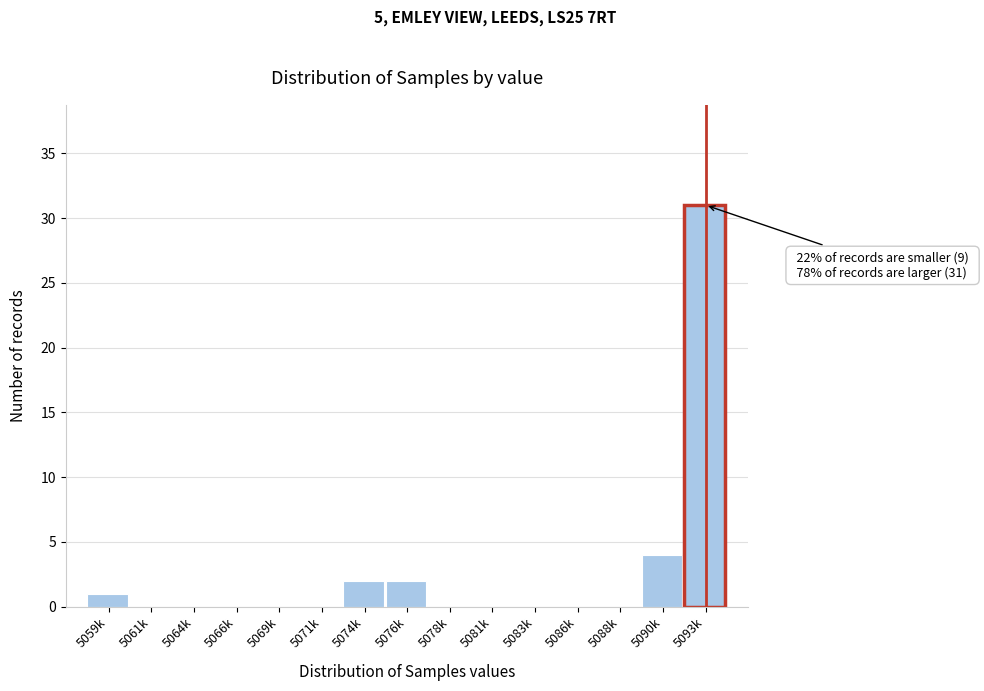

Reading right to left, what are all the values shown in this chart?

5093k=31	5090k=4	5088k=0	5086k=0	5083k=0	5081k=0	5078k=0	5076k=2	5074k=2	5071k=0	5069k=0	5066k=0	5064k=0	5061k=0	5059k=1